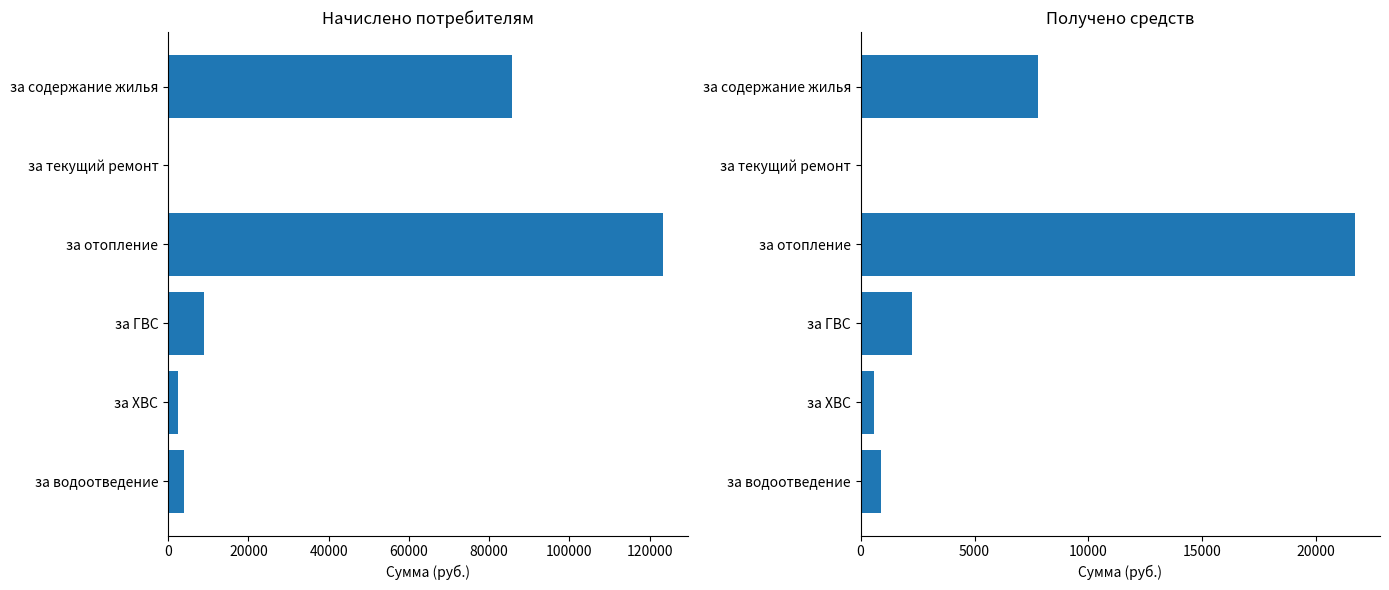

How many bars are there in total?

12